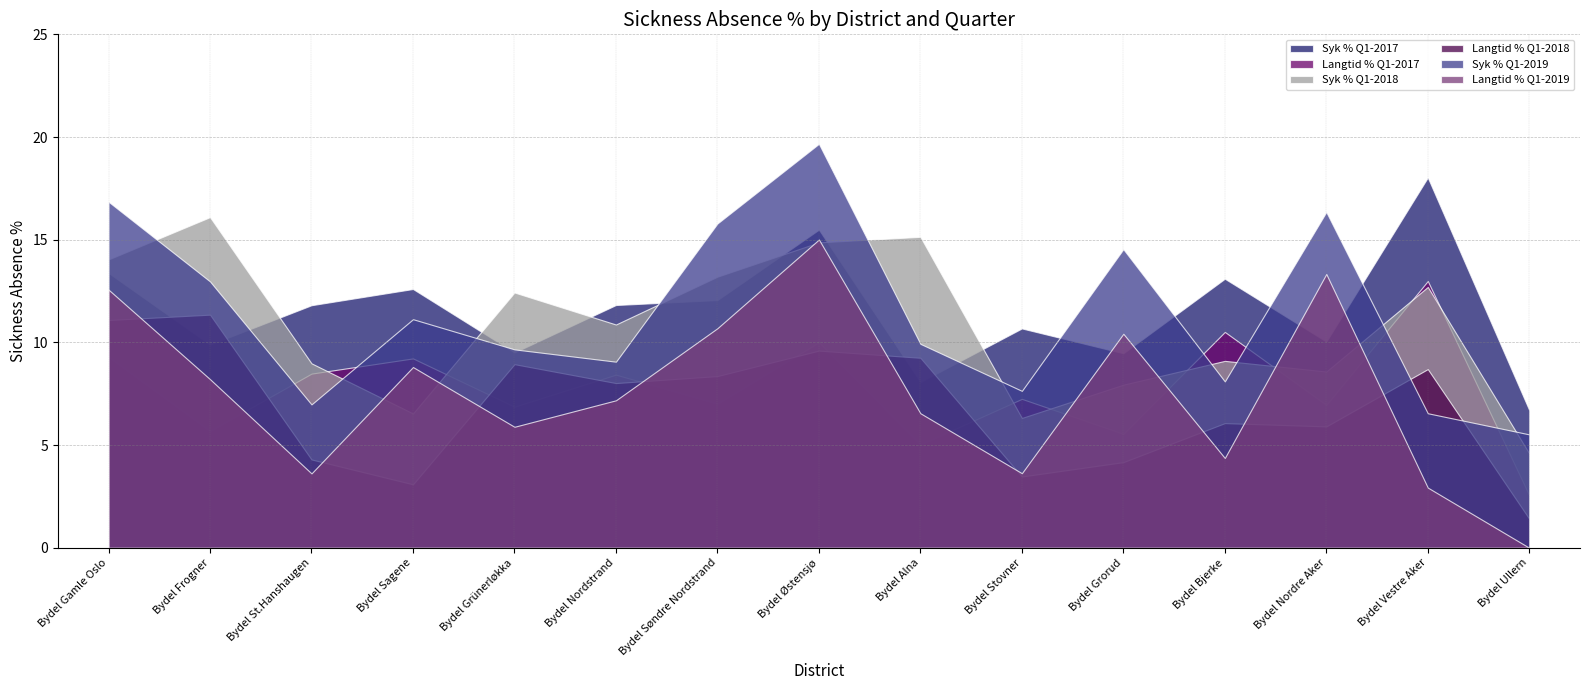

At which category is the sum across all series the highest?

Bydel Østensjø